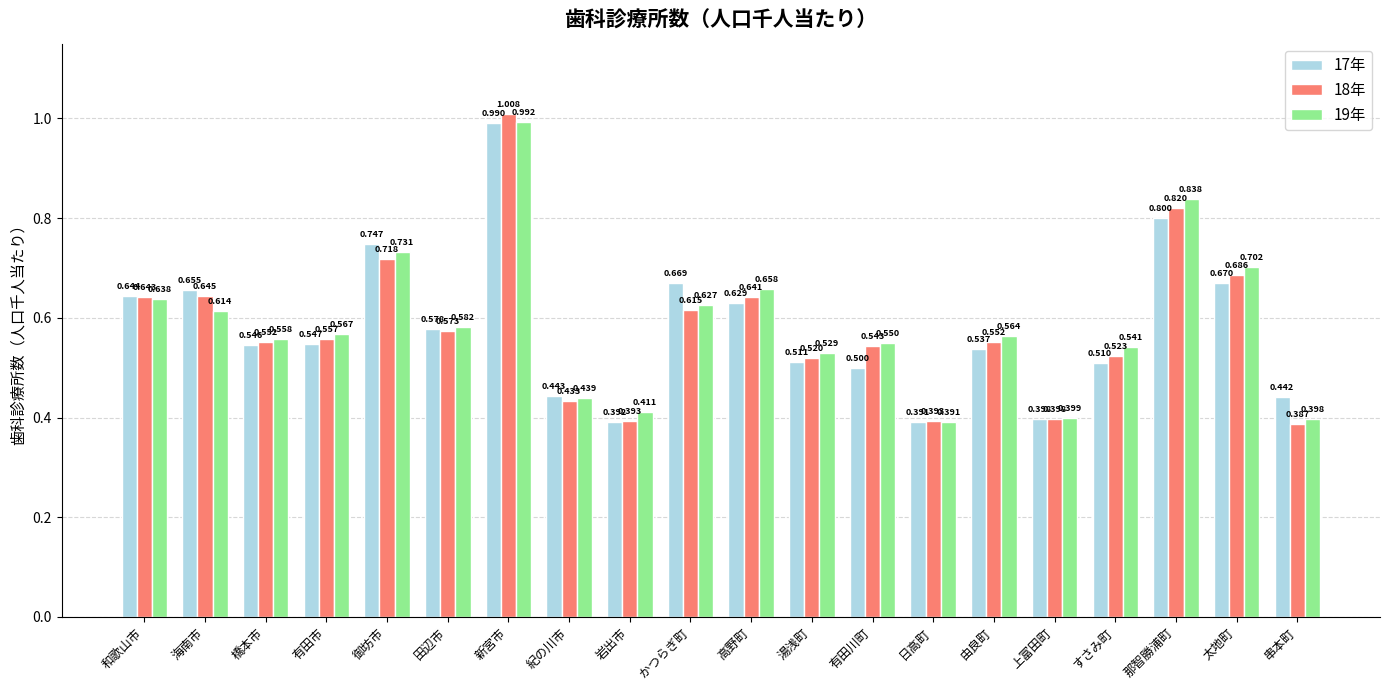

What is the label of the 10th bar from the right?

高野町